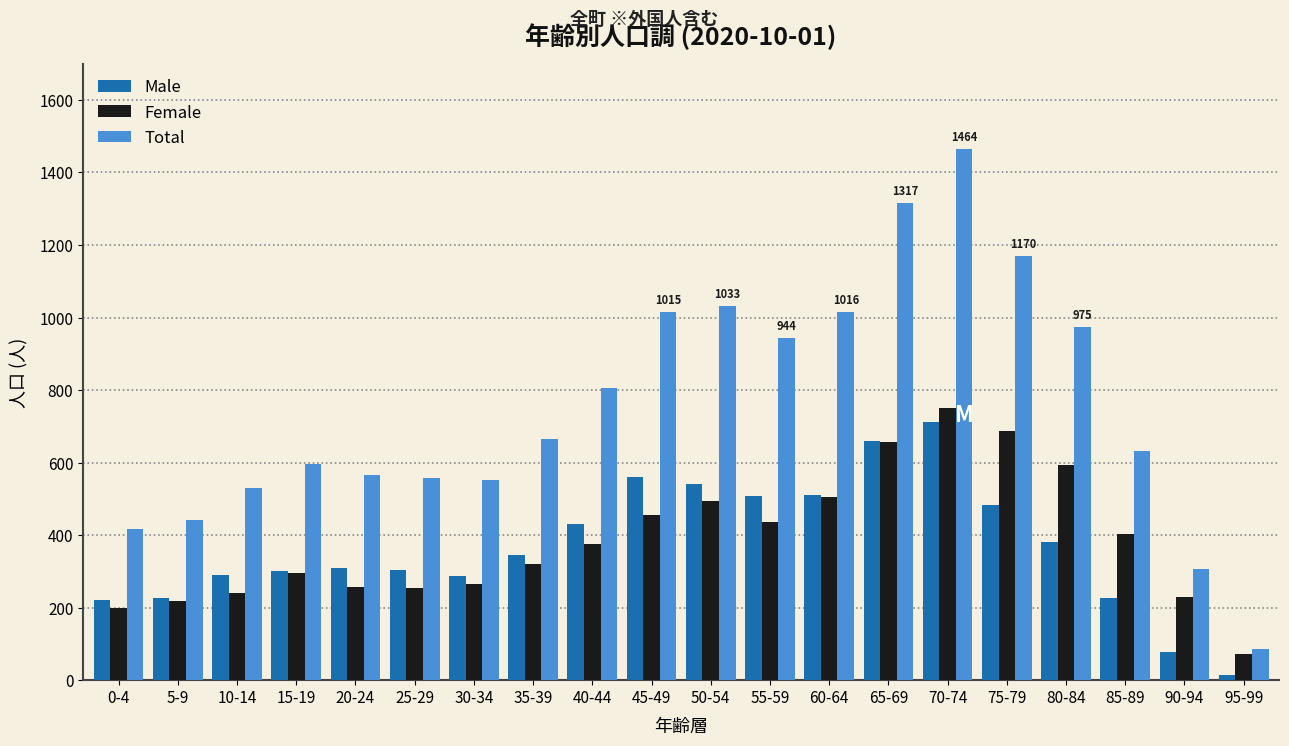

What is the average value of the Female series?

385